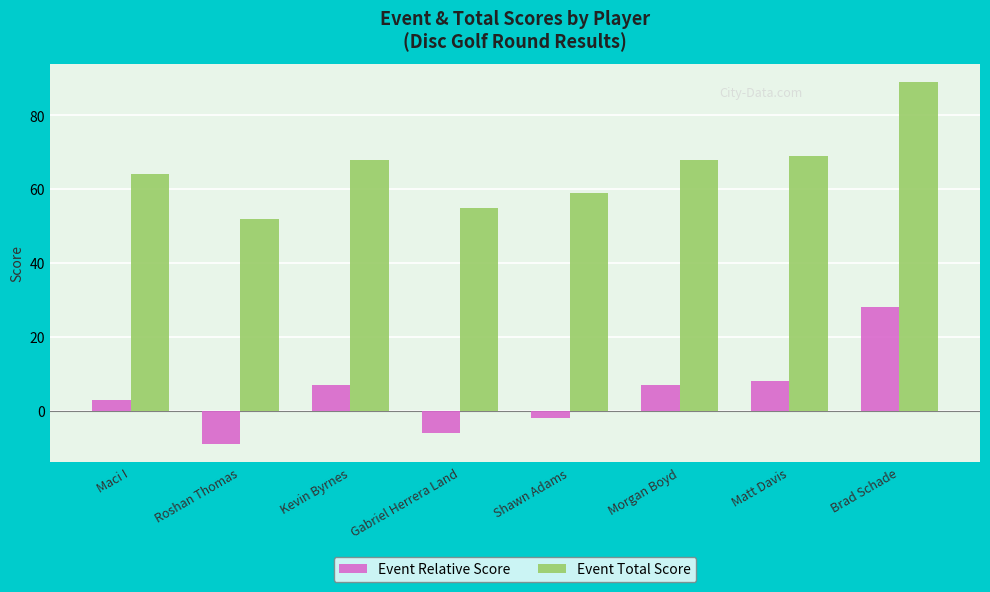

What is the average value of the Event Total Score series?

66